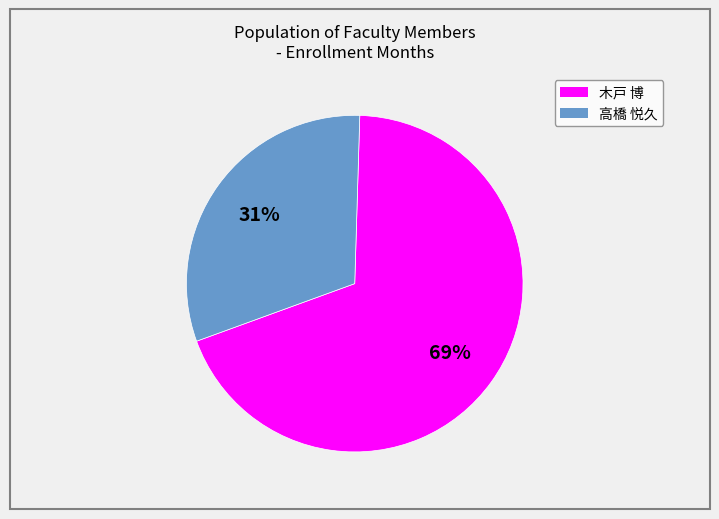

Between 木戸 博 and 高橋 悦久, which is larger?

木戸 博